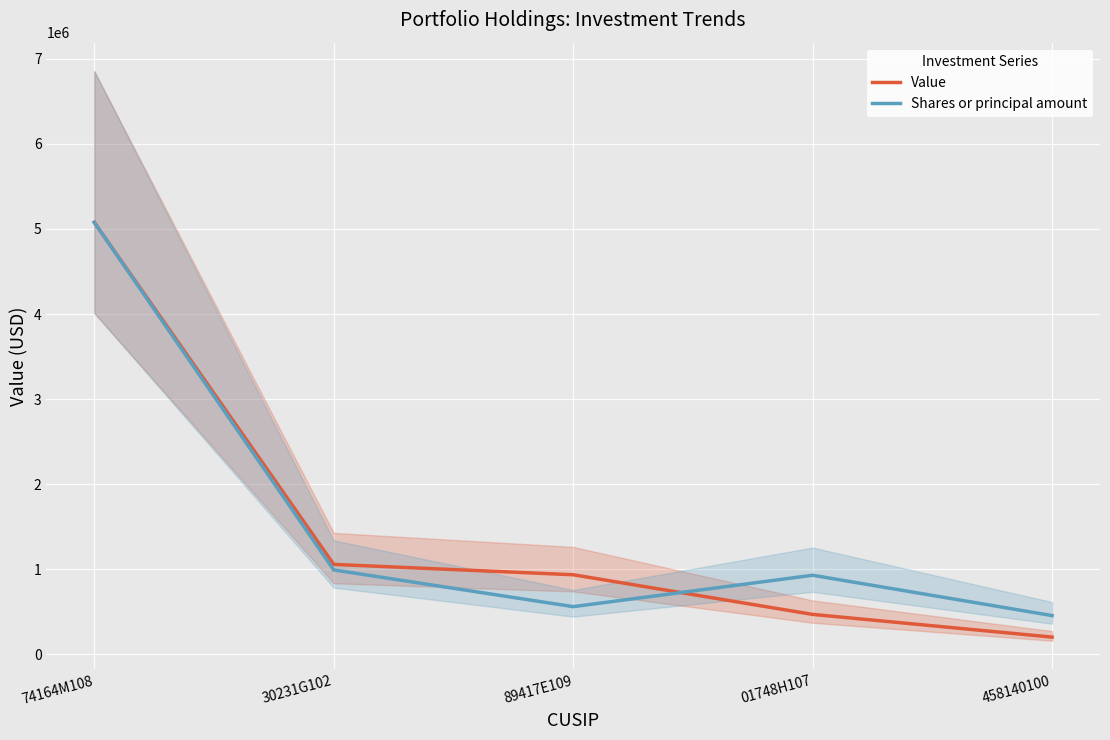

Where is the first local minimum for Shares or principal amount?

89417E109